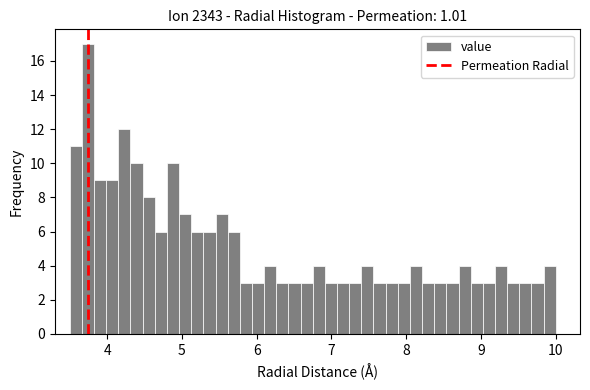

Around what value on the x-axis is the tallest bar? Give the approximate position of its centre, as read against the axis.

3.7